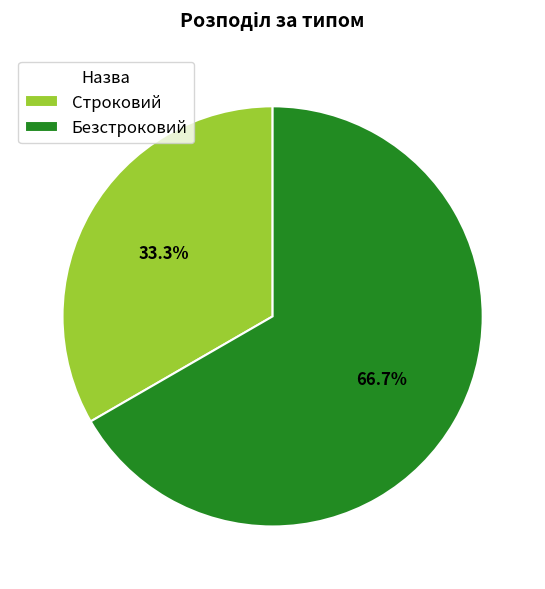

To the nearest percent, what is the average slice percentage?

50%